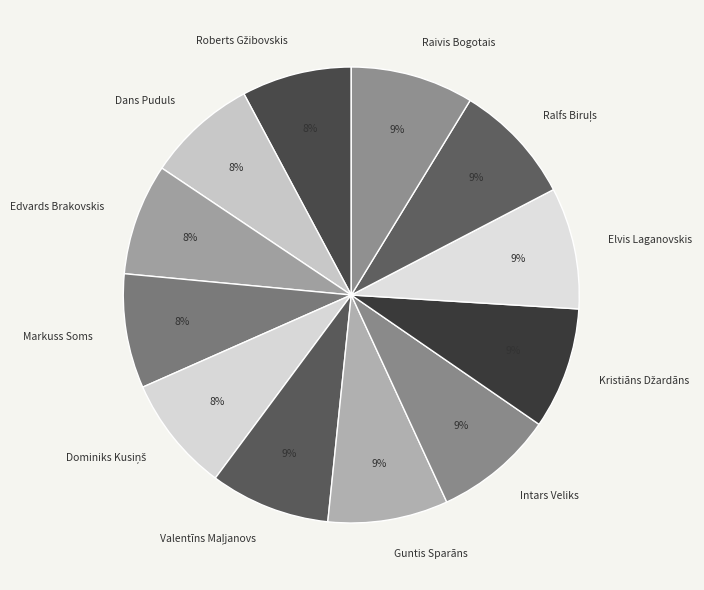

To the nearest percent, what is the difference between the largest and smallest slice percentages?

1%